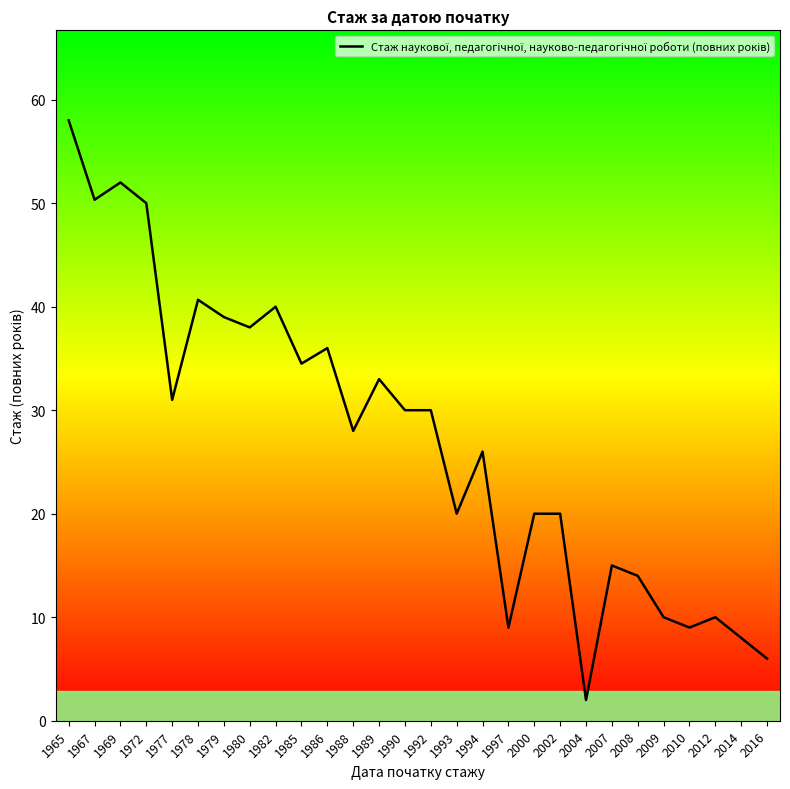

Where does the data first go above 30?

1965